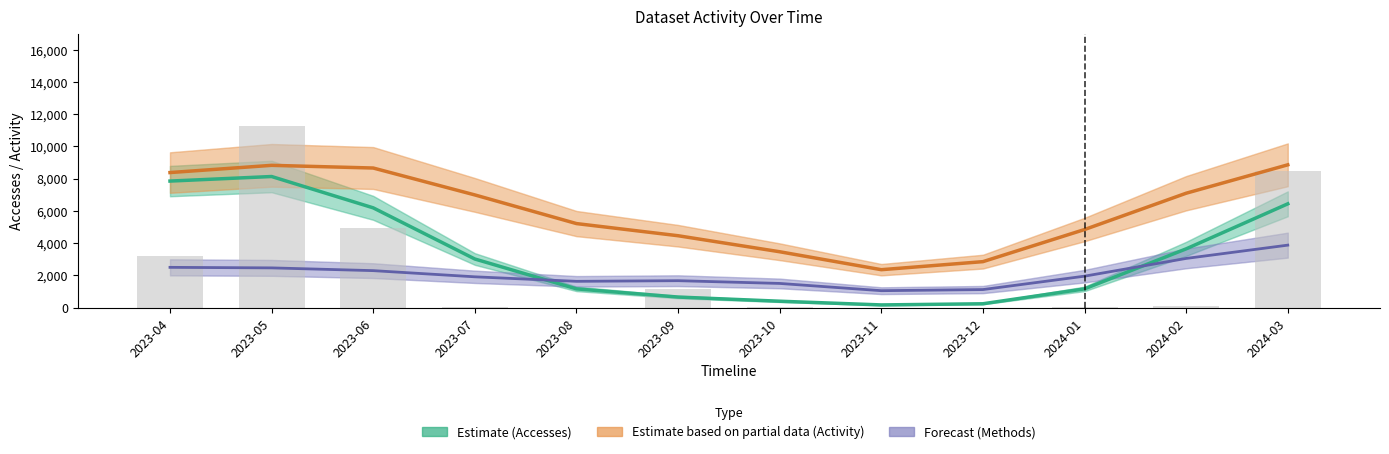

Where is Forecast (Methods) nearest to the value 2461?

2023-05